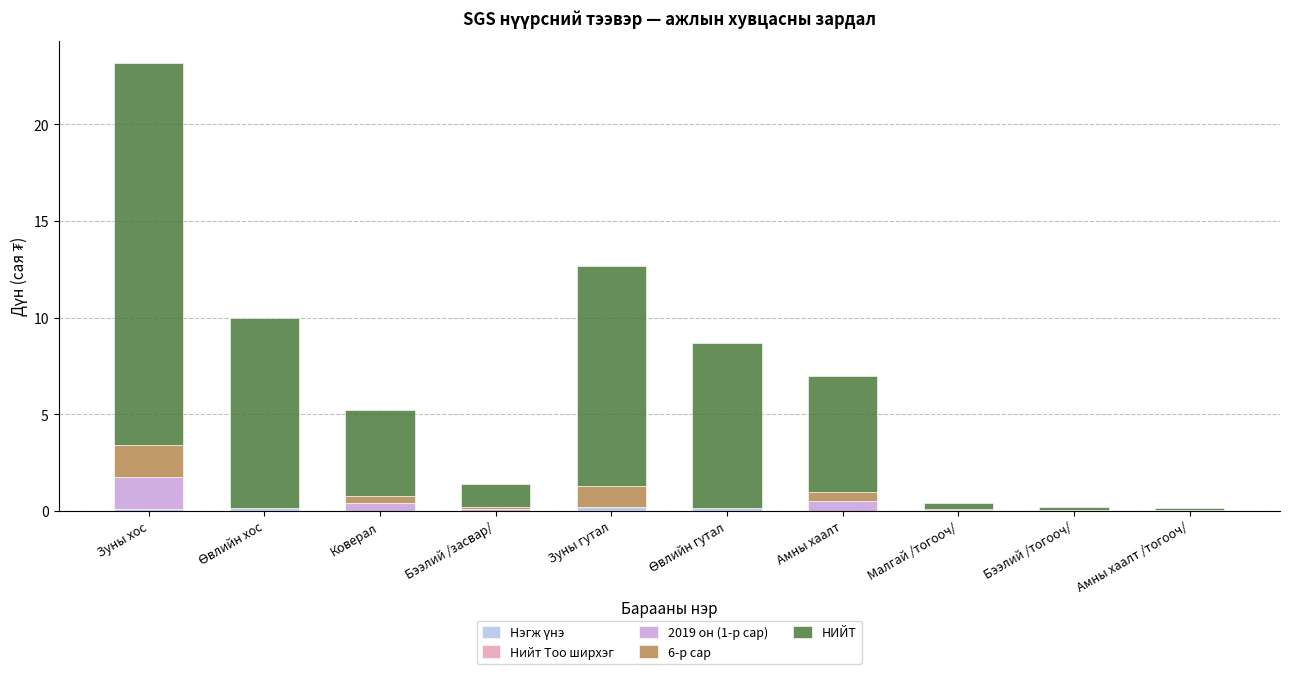

At which category is the sum across all series the highest?

Зуны хос